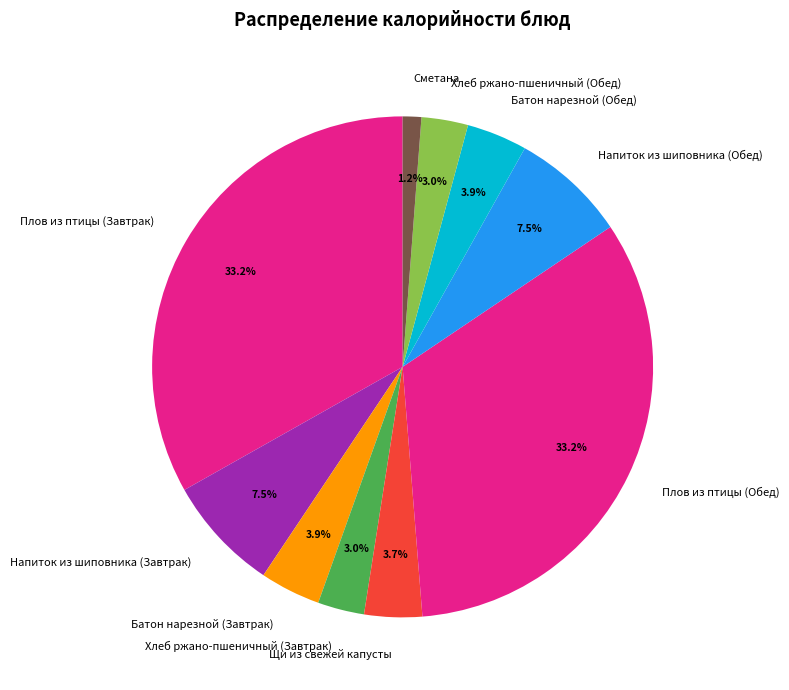

Which slice is the smallest?

Сметана